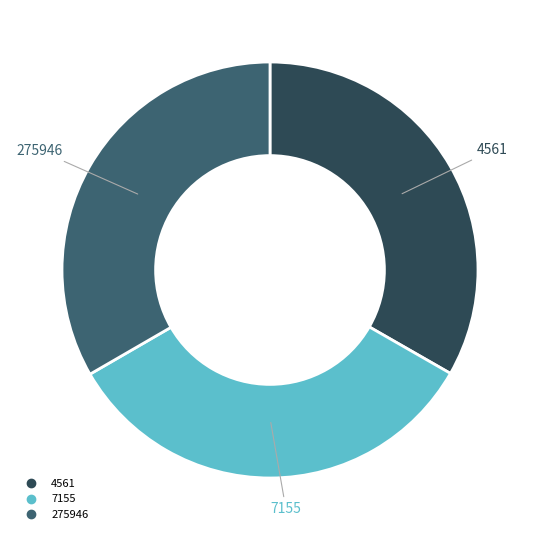

Does any single category account for the majority?

No